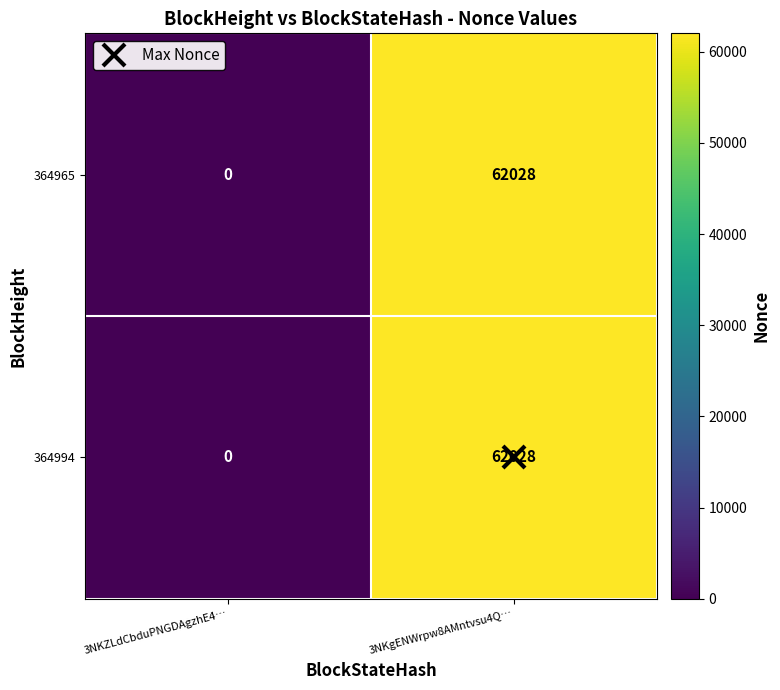

True or false: 364965 has a value of 19917 at 3NKgENWrpw8AMntvsu4Q….

False